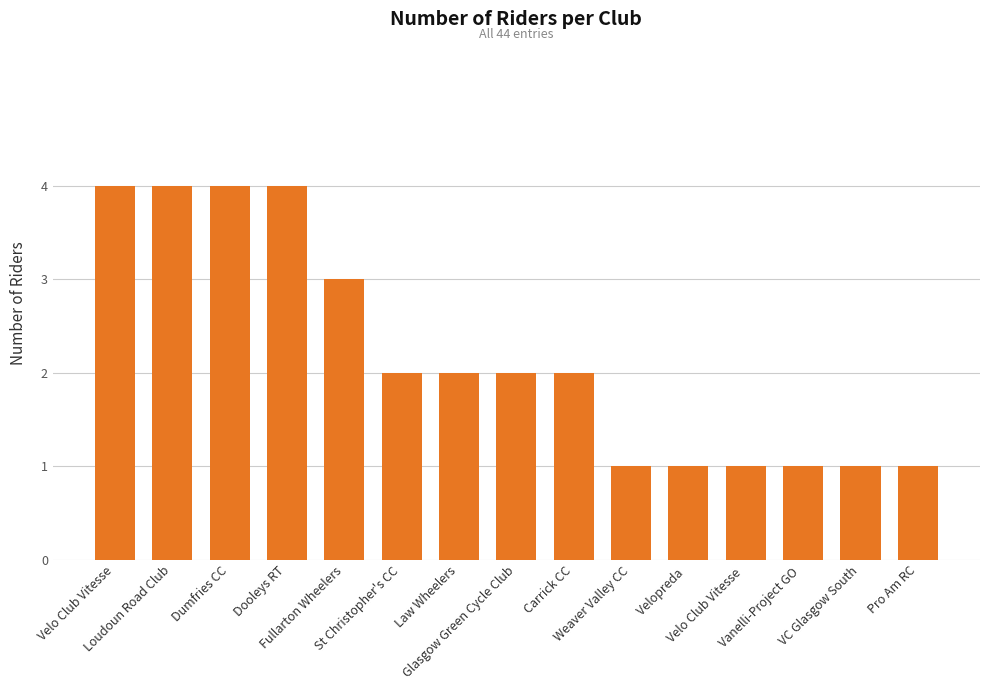

What is the difference between the maximum and minimum values?

3